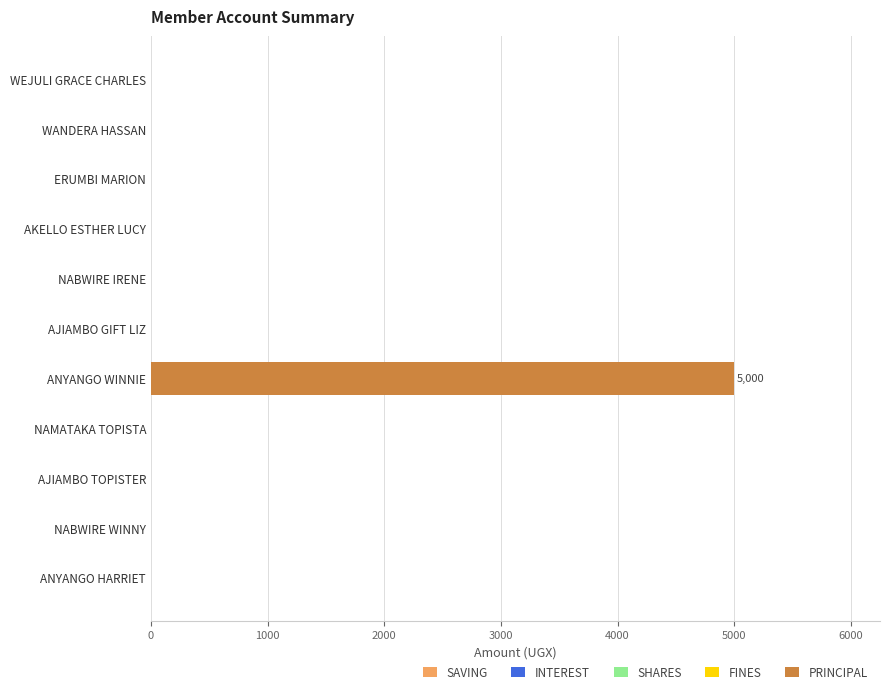

Which category has the highest value across all series?

ANYANGO WINNIE